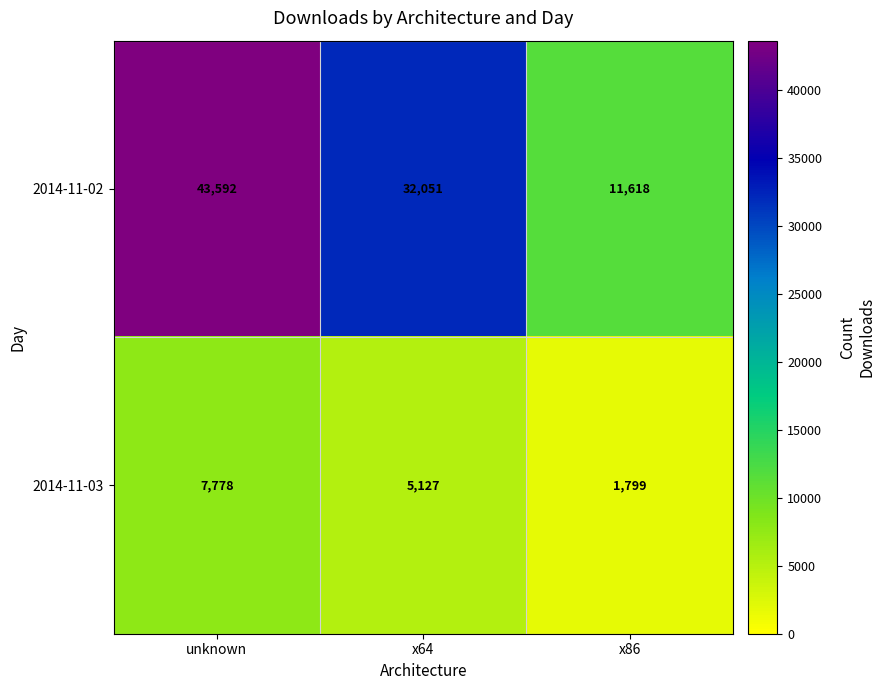

True or false: 2014-11-03 has a value of 7778 at unknown.

True